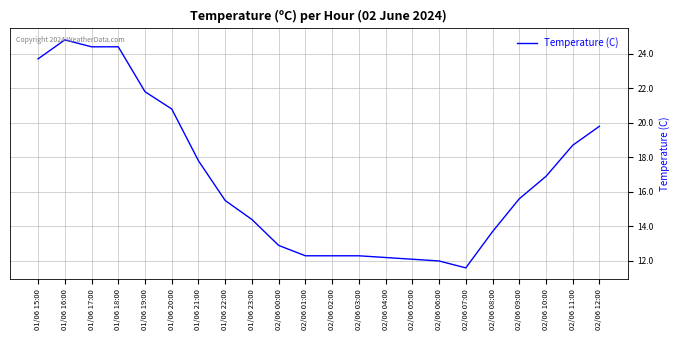

How many lines are shown in the chart?

1